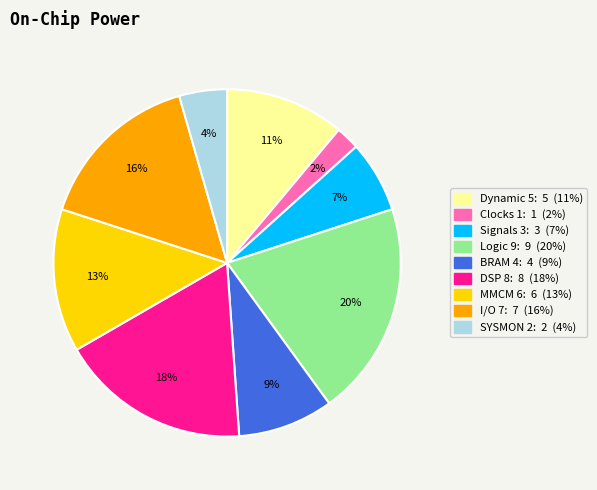

To the nearest percent, what is the difference between the largest and smallest slice percentages?

18%